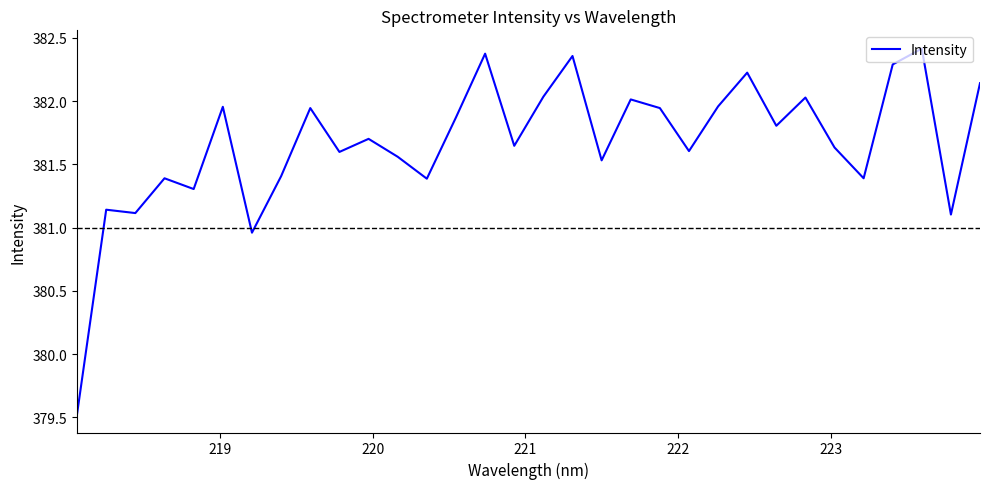

What is the smallest value displayed?

379.5